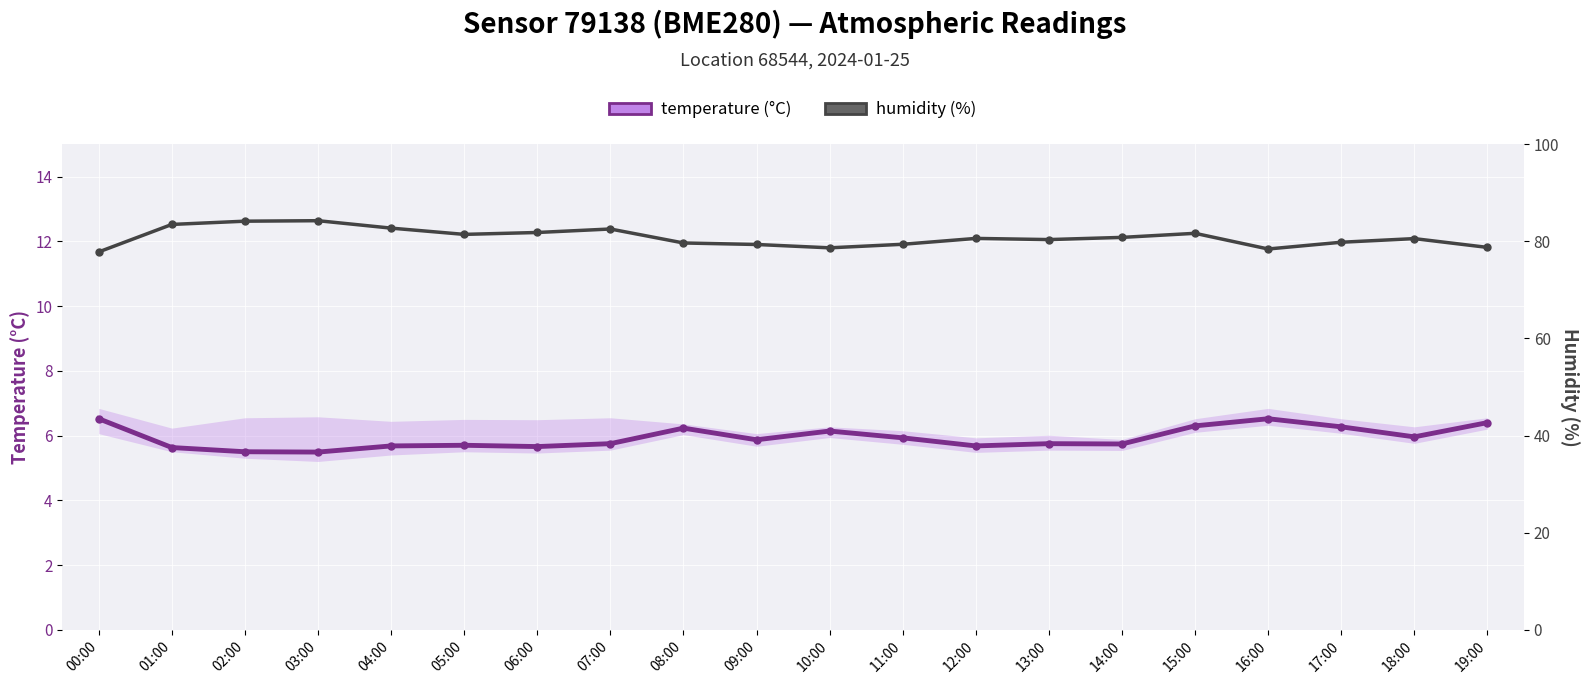

Reading left to right, what are all the values shown in this chart?

temperature (°C): 6.5	5.6	5.5	5.5	5.7	5.7	5.7	5.8	6.2	5.9	6.1	5.9	5.7	5.8	5.7	6.3	6.5	6.3	6.0	6.4
humidity (%): 77.8	83.5	84.2	84.3	82.7	81.5	81.8	82.6	79.7	79.4	78.7	79.4	80.6	80.4	80.8	81.7	78.4	79.8	80.6	78.8